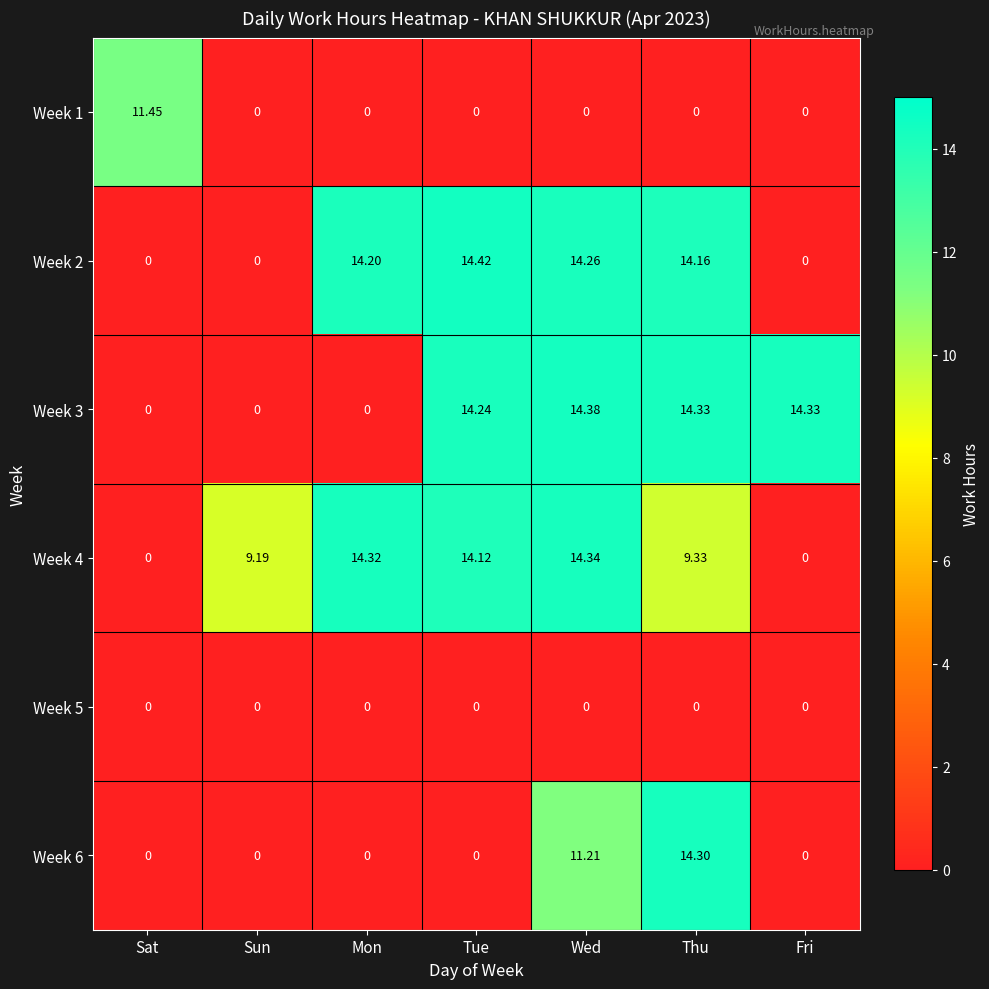

At which category is the sum across all series the highest?

Wed